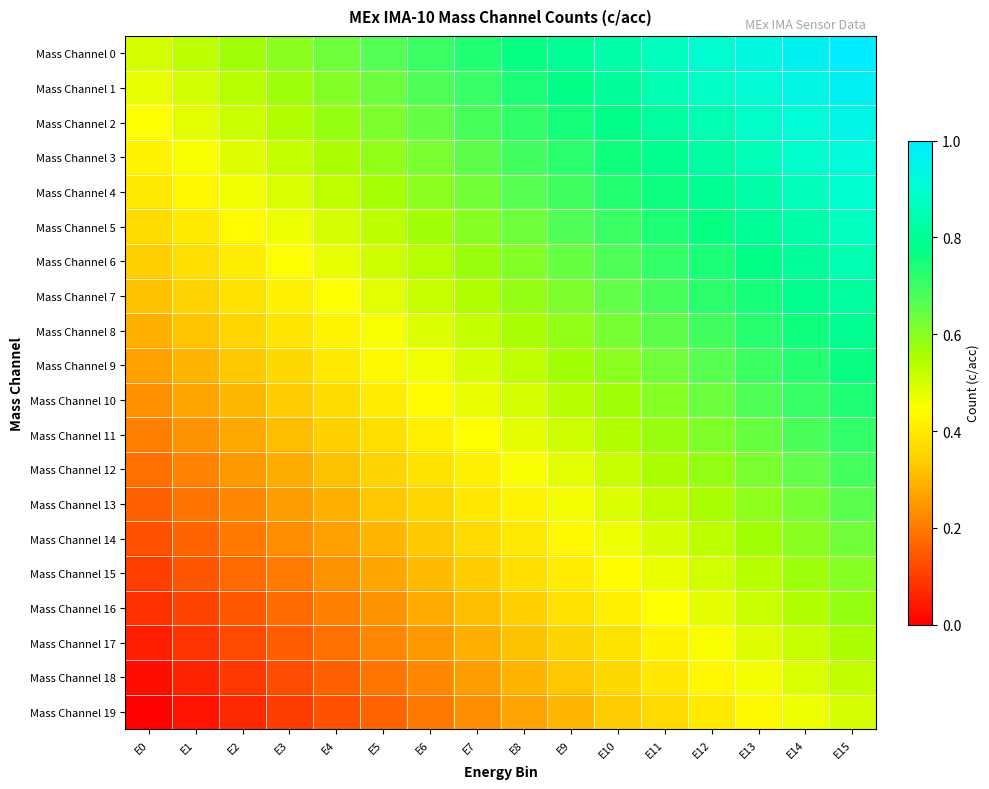

What is the difference between the highest and lowest values at E1?

0.5